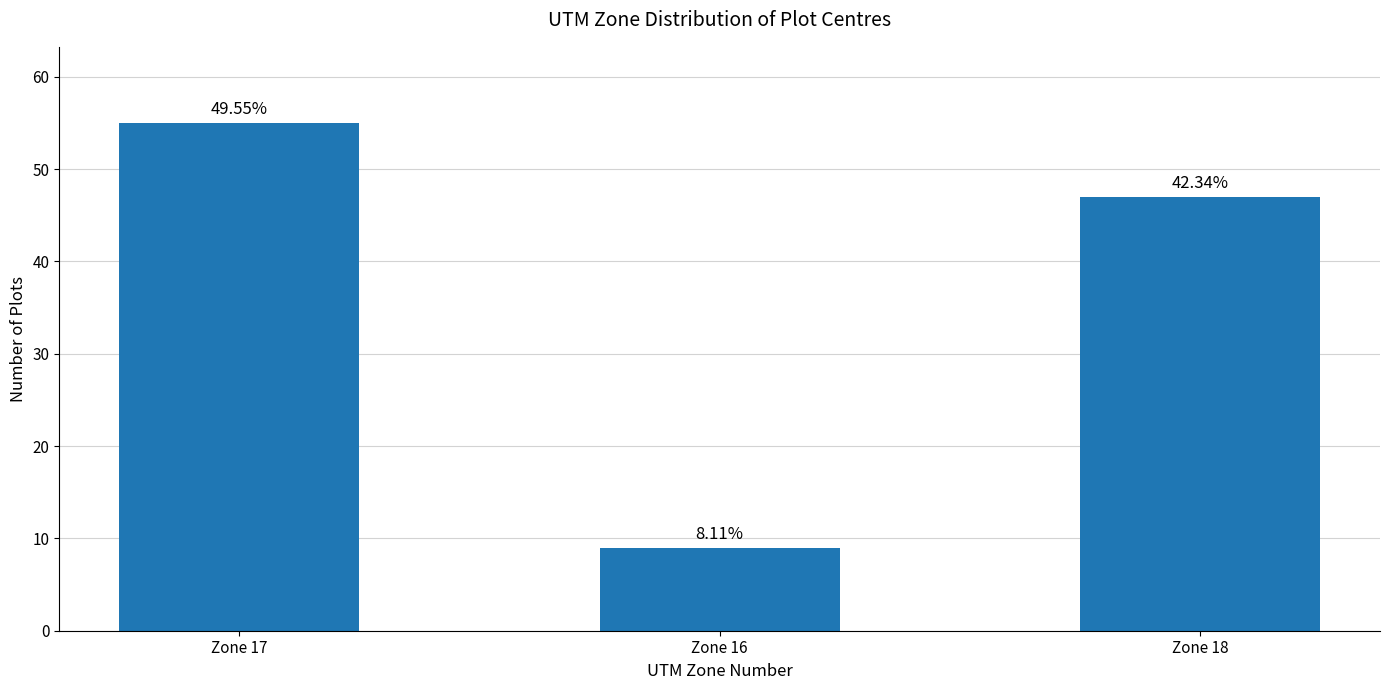

At which label does the data first exceed 47?

Zone 17